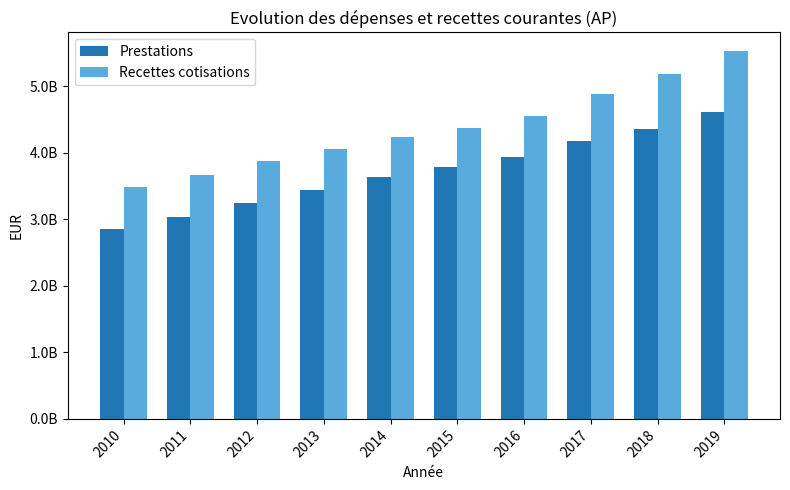

What are all the series names shown in the legend?

Prestations, Recettes cotisations